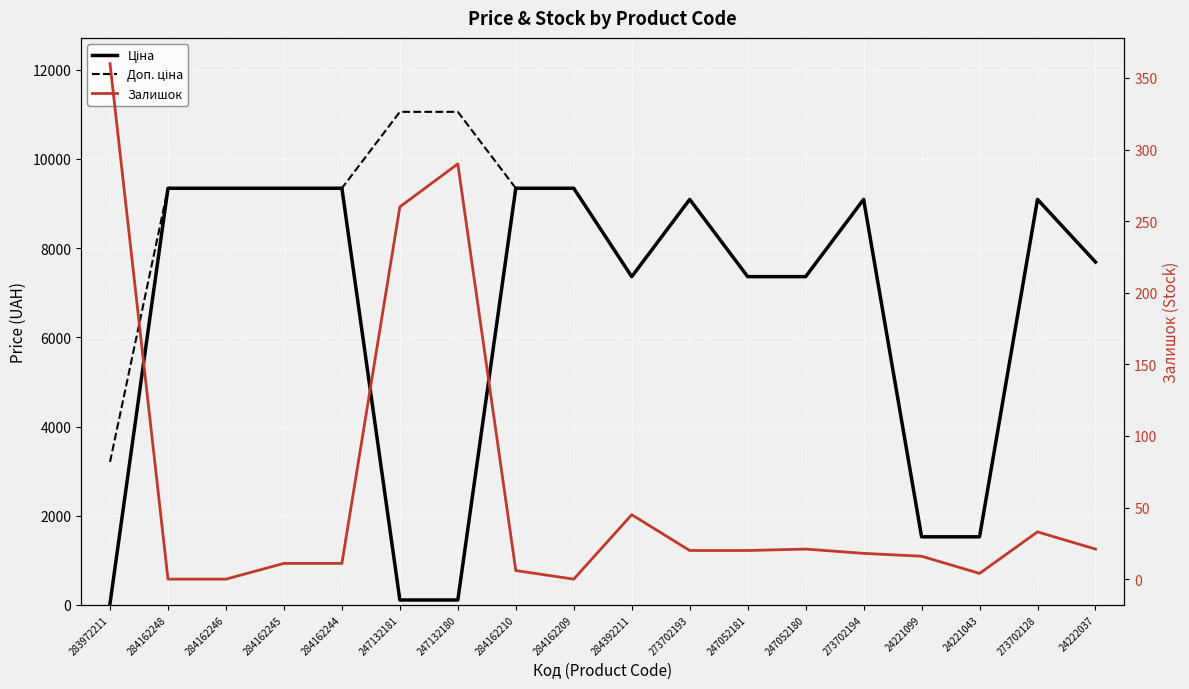

How many lines are shown in the chart?

3